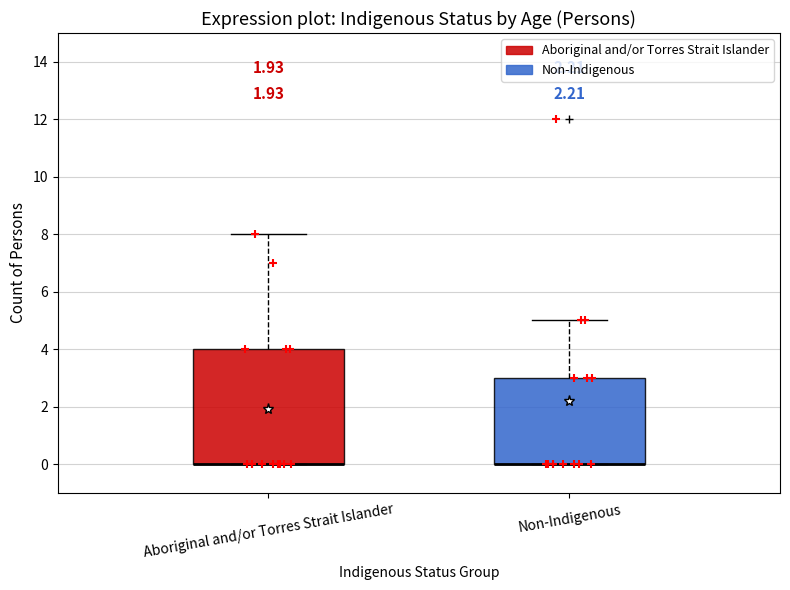

Reading left to right, transcribe this box plot: for each box, give where its median line is, the range the box spans, and where its two whiskers end, as read against the y-axis. The values are not printed on the chart, so give them approximately, as read against the axis.

Aboriginal and/or Torres Strait Islander: median 0 (drawn on the box's lower edge), box 0 to 4, whiskers 0 to 8
Non-Indigenous: median 0 (drawn on the box's lower edge), box 0 to 3, whiskers 0 to 5